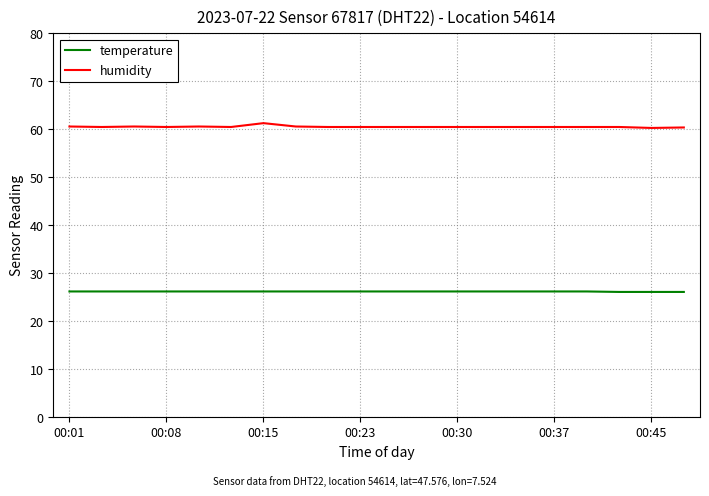

Rank the series by their maximum value, from lowest to highest.

temperature, humidity